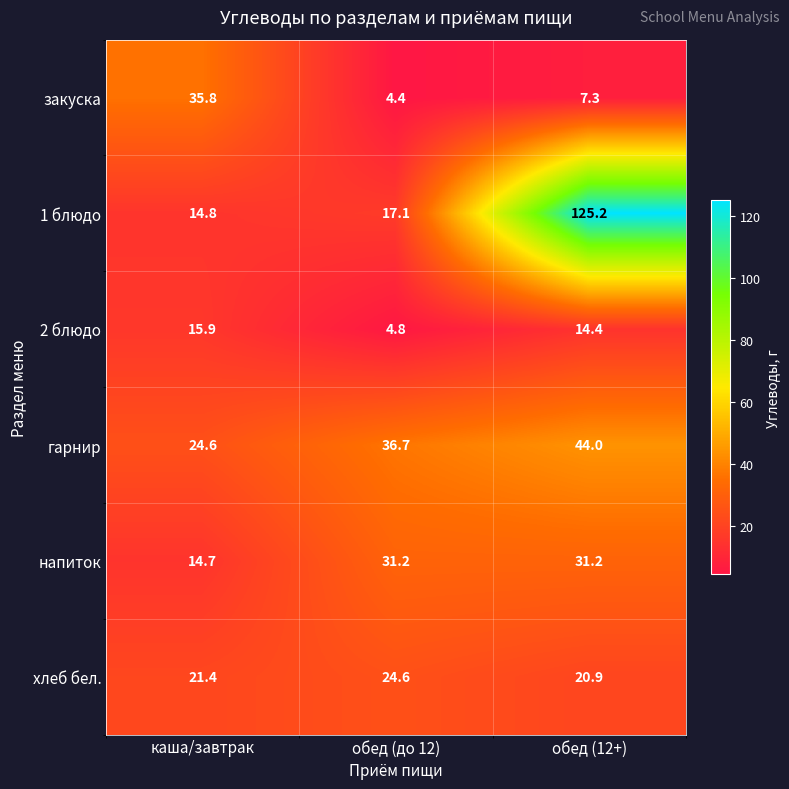

What is the total value across all series at обед (до 12)?

118.8